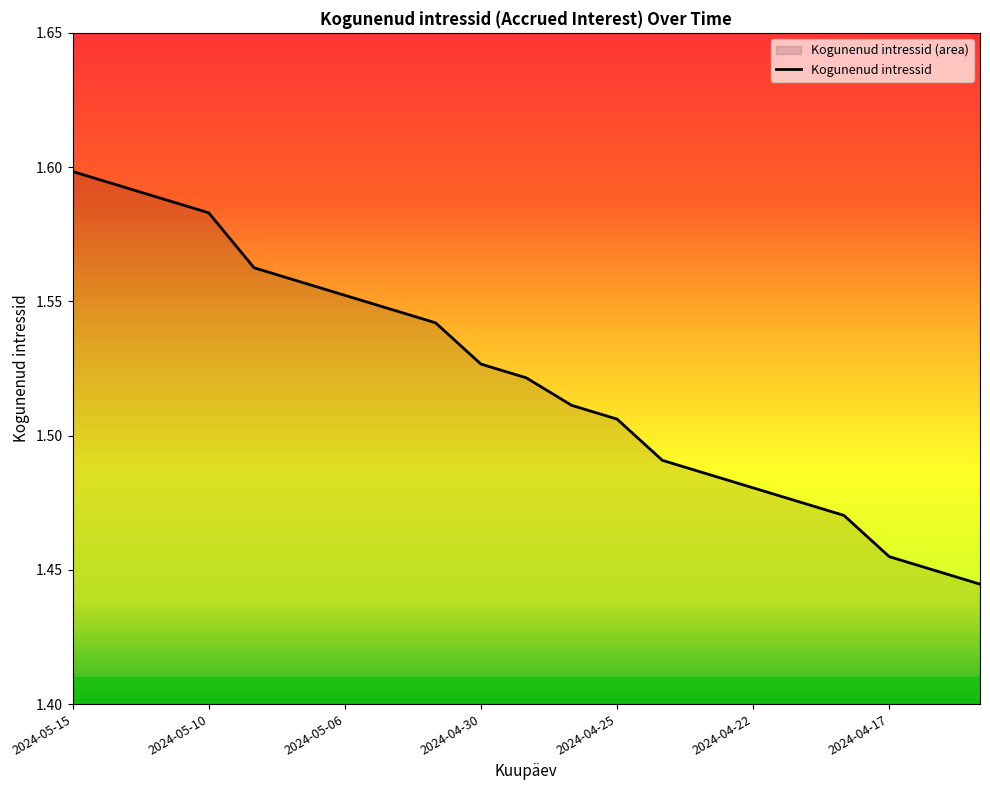

Reading left to right, transcribe all the data shown in this chart.

1.6	1.6	1.6	1.6	1.6	1.6	1.6	1.5	1.5	1.5	1.5	1.5	1.5	1.5	1.5	1.5	1.5	1.5	1.5	1.4	1.4